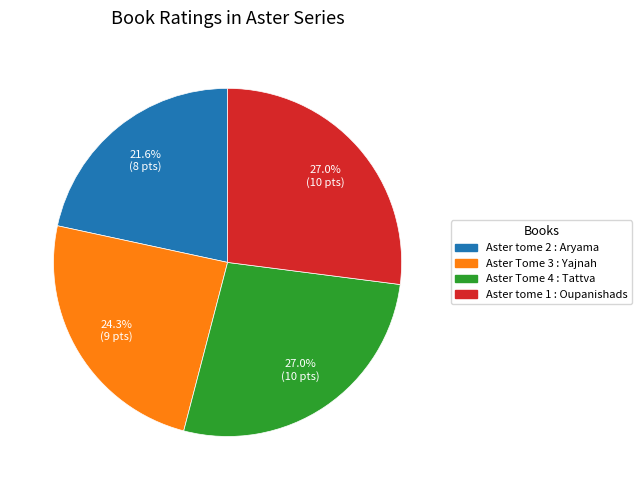

What is the smallest slice in the pie chart?

Aster tome 2 : Aryama